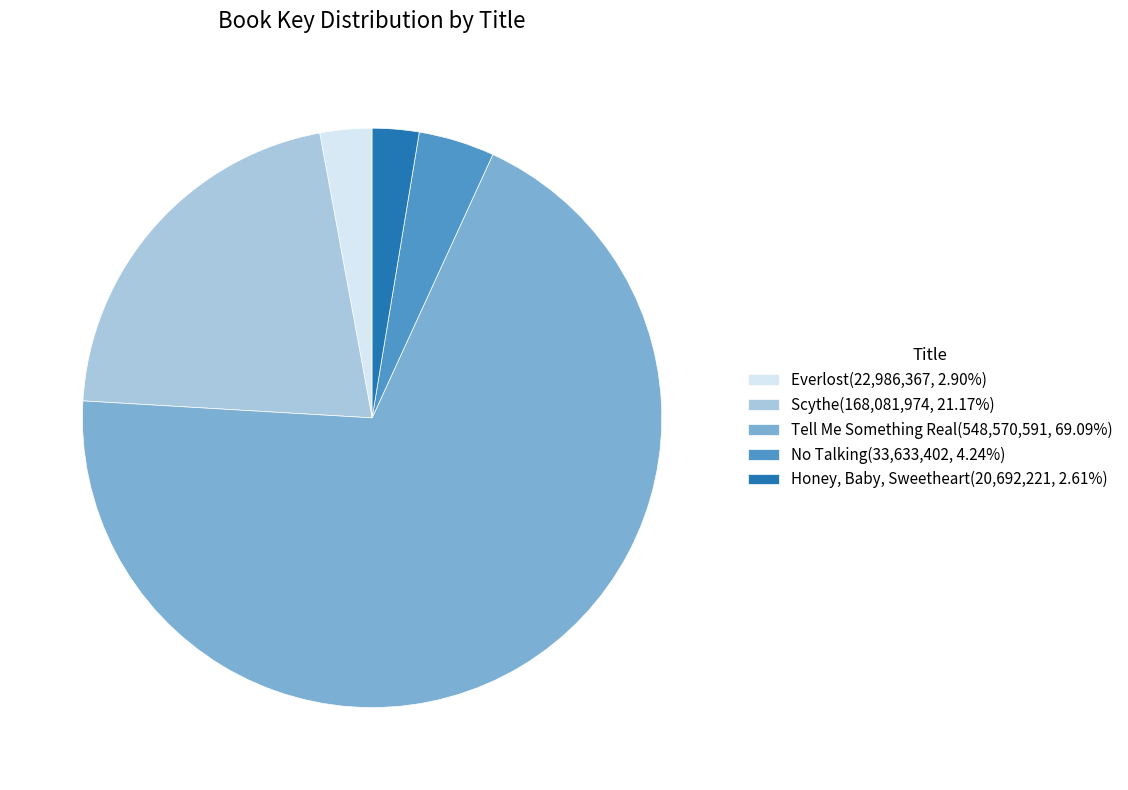

Rank the categories by value from lowest to highest.

Honey, Baby, Sweetheart, Everlost, No Talking, Scythe, Tell Me Something Real